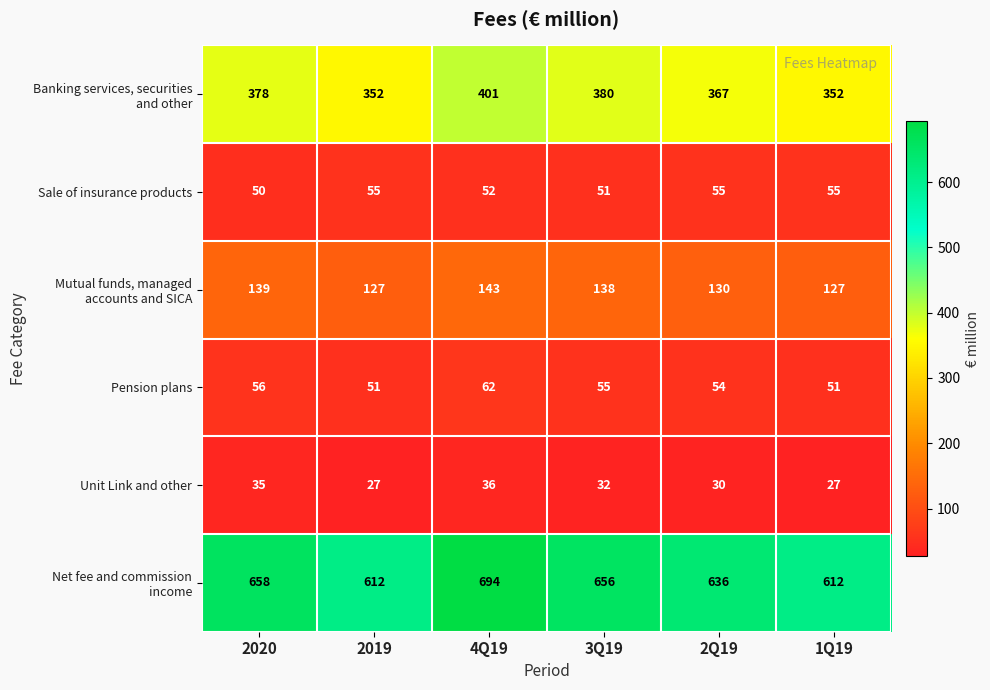

The value of Unit Link and other at 2Q19 is 43. True or false?

False